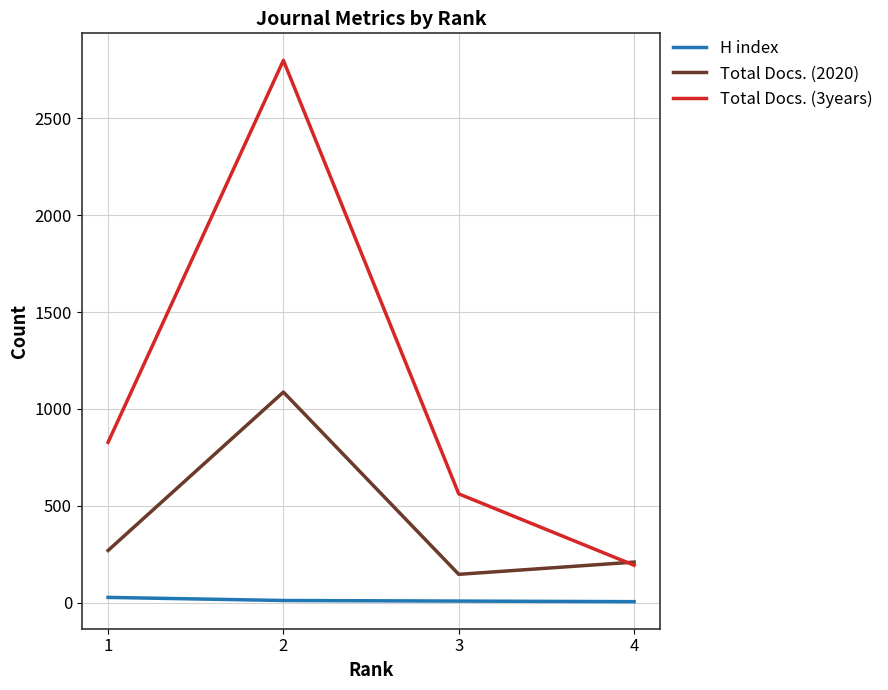

Which series has the largest range (max minus min)?

Total Docs. (3years)